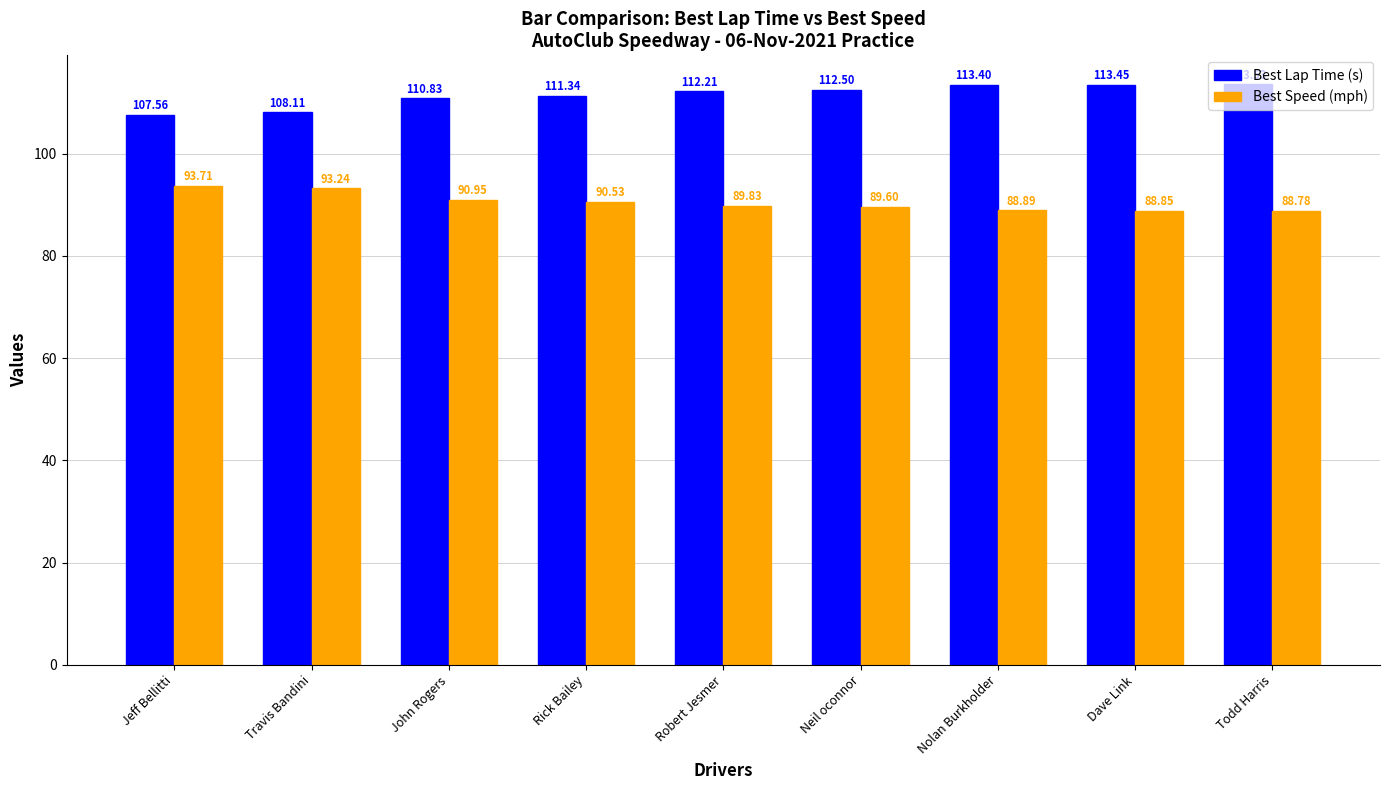

Count the number of data series in this chart.

2